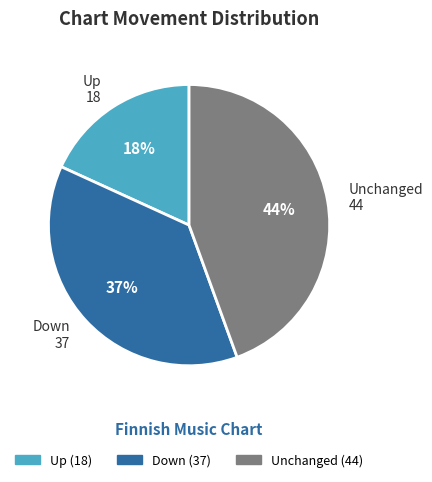

To the nearest percent, what percentage of the pie is Down (37)?

37%